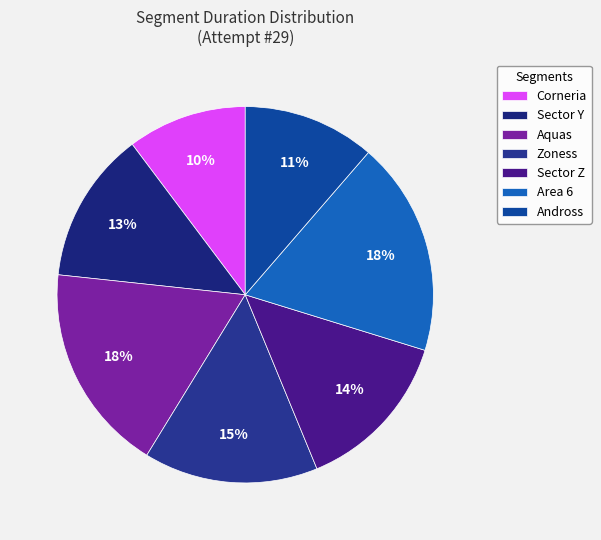

How many segments does this pie chart have?

7